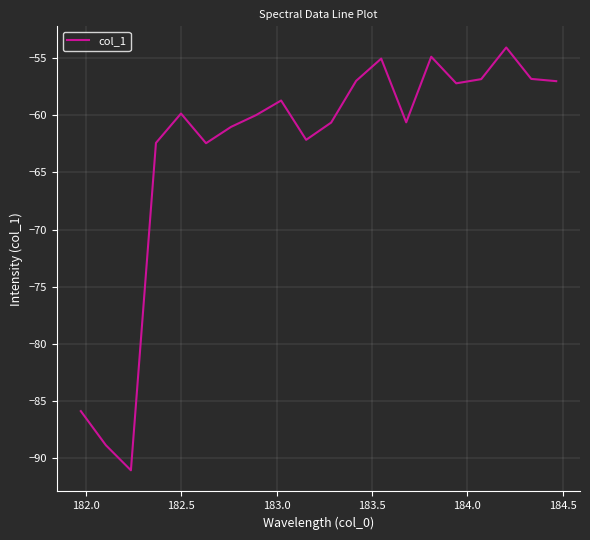

What is the maximum value shown in the chart?

-54.1